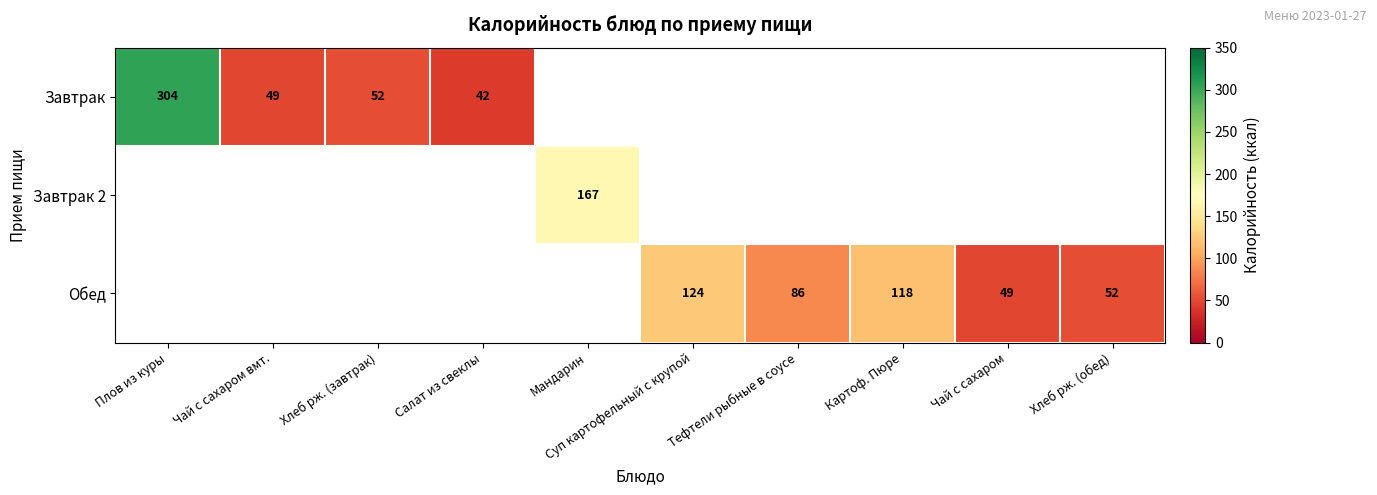

Which label corresponds to the largest value in the chart?

Плов из куры